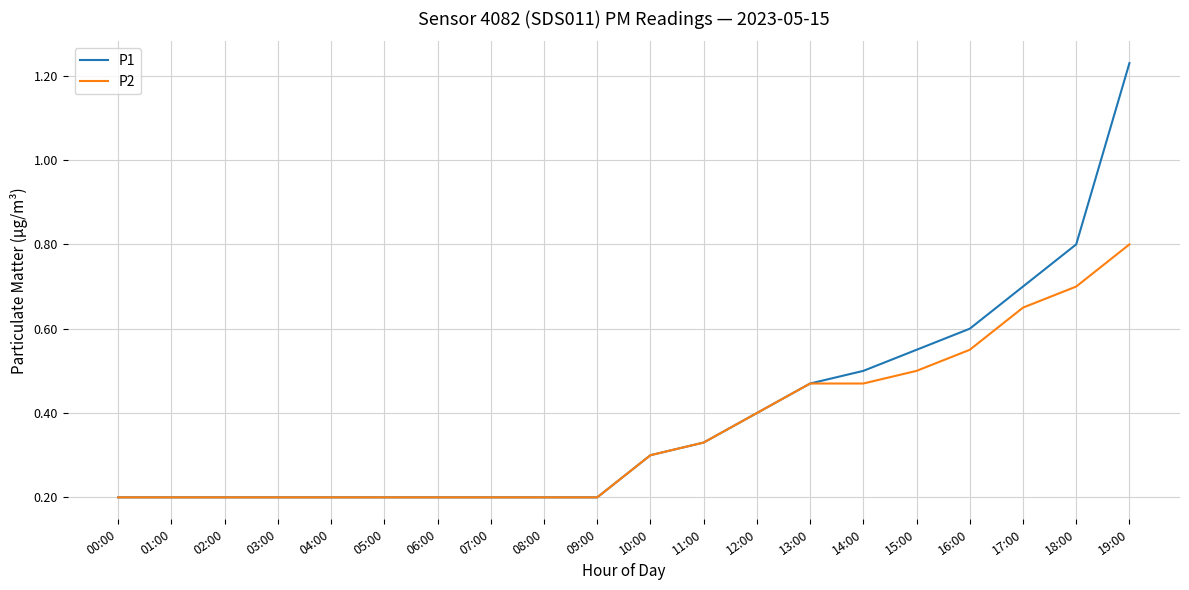

The P1 series shows 0.5 at 14:00. True or false?

True